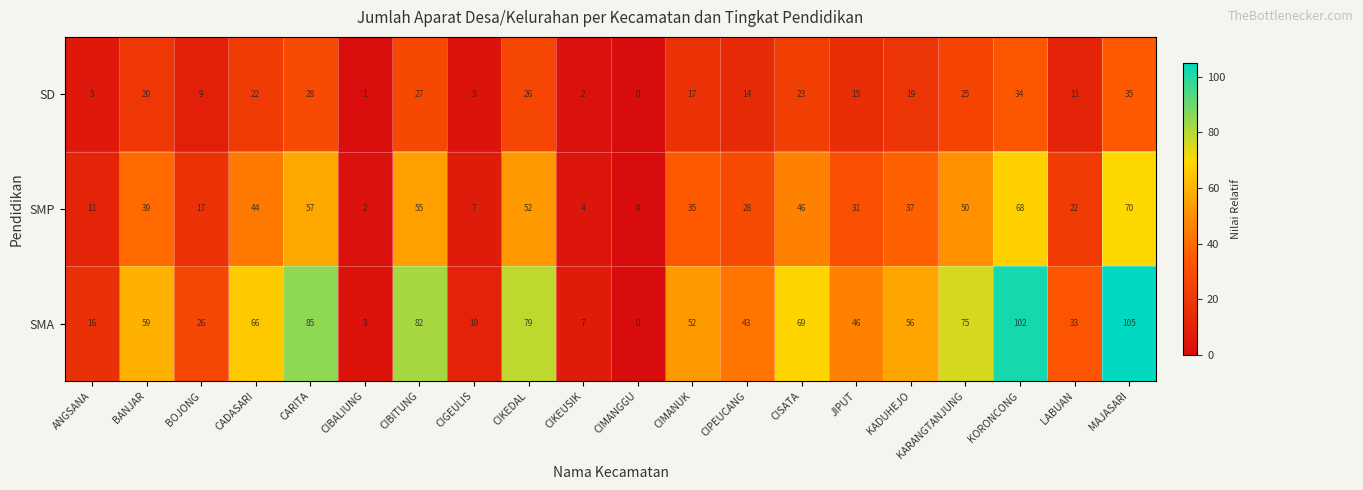

What is the total value across all series at LABUAN?

66